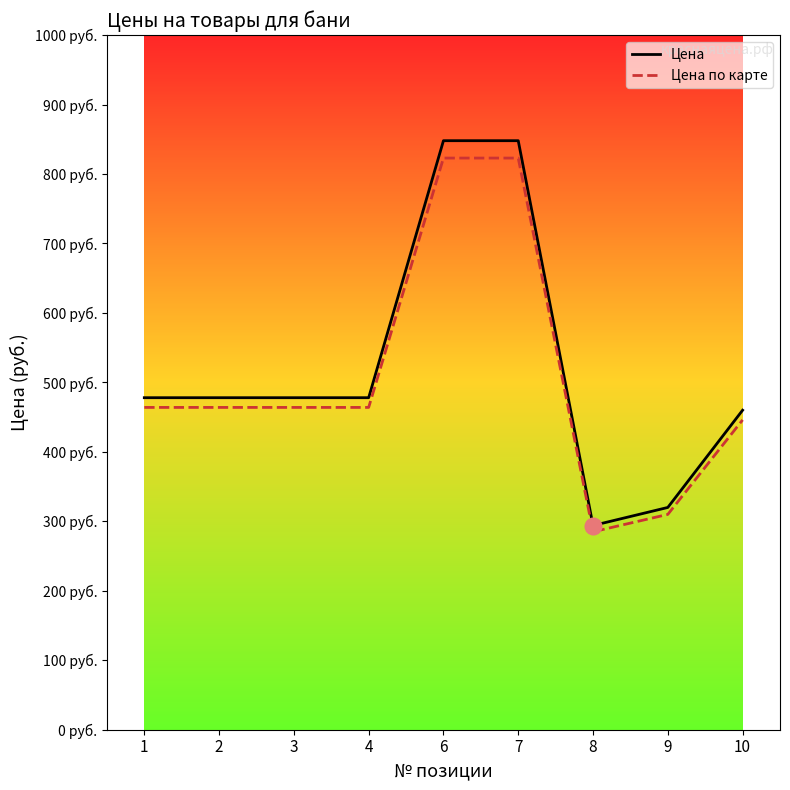

At which label does Цена first exceed 478?

6